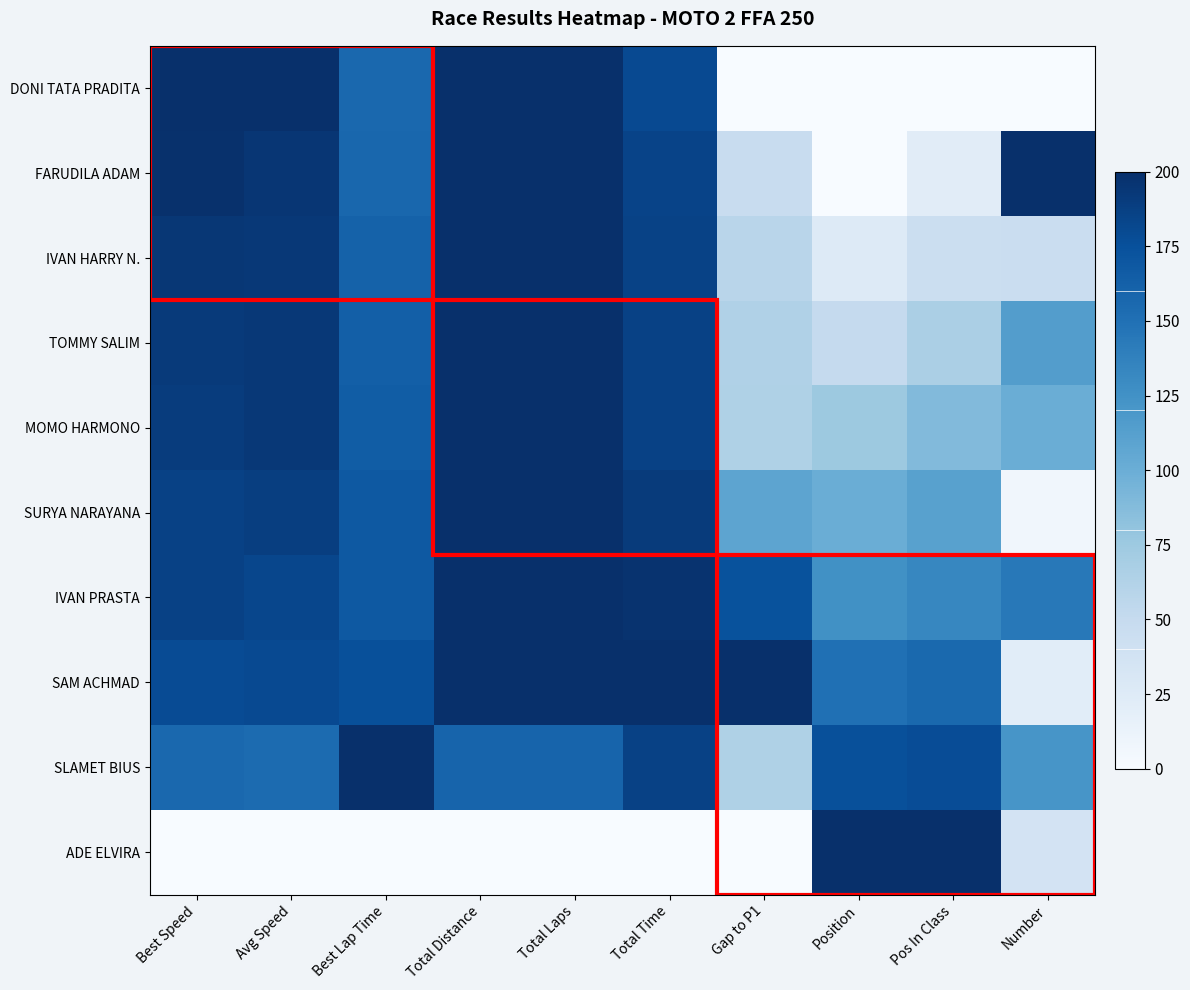

What is the difference between the highest and lowest values at Total Laps?

200.0